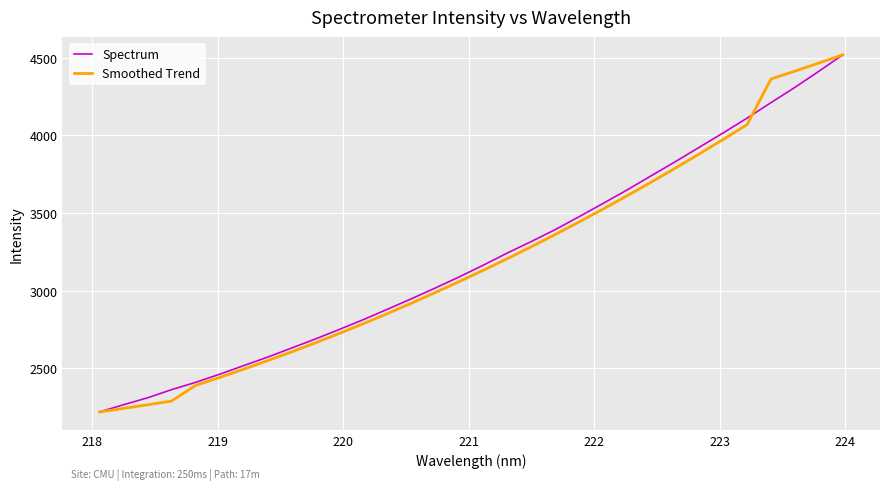

True or false: Smoothed Trend and Spectrum cross at least once.

True